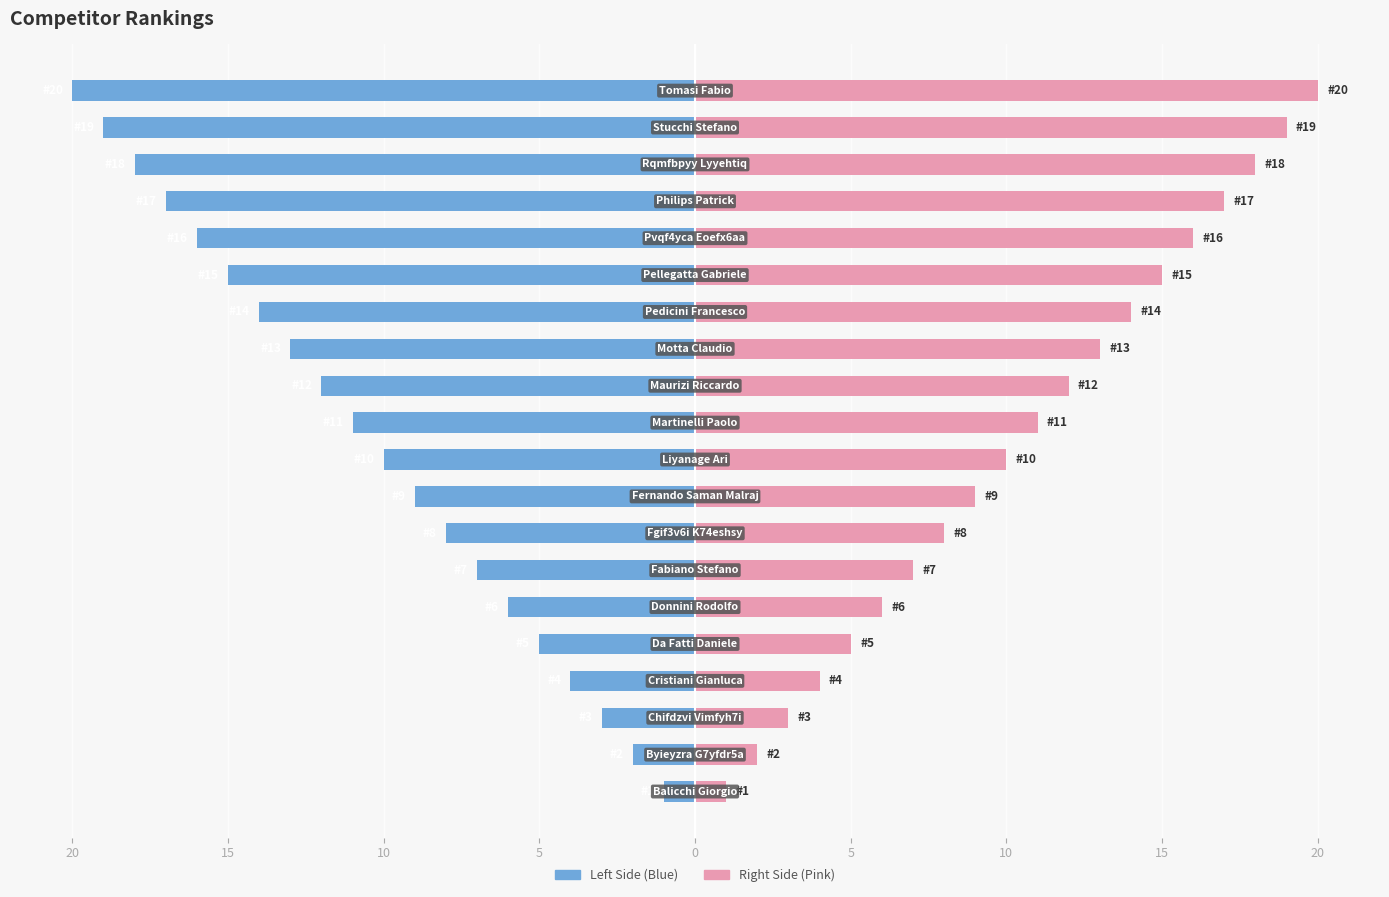

Count the number of categories in the chart.

20